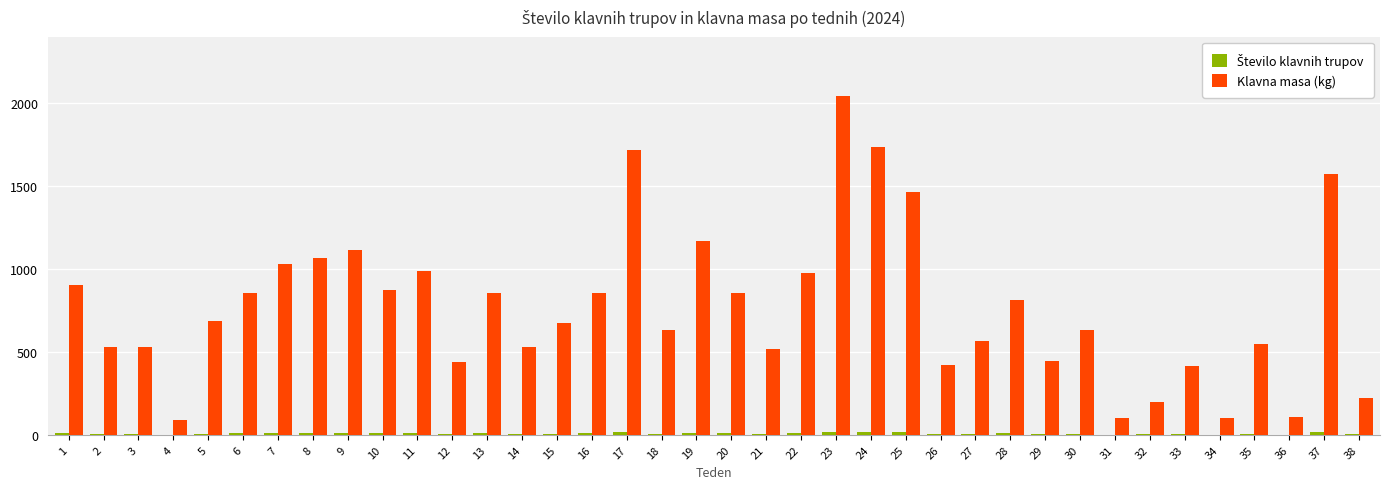

Which series has the largest total across all categories?

Klavna masa (kg)